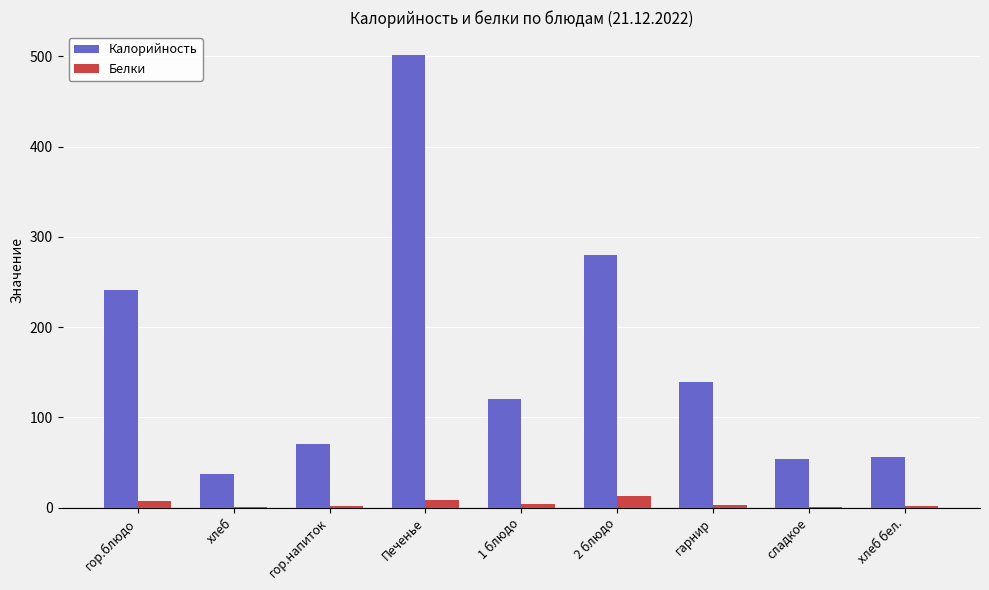

How many distinct data groups are displayed?

2